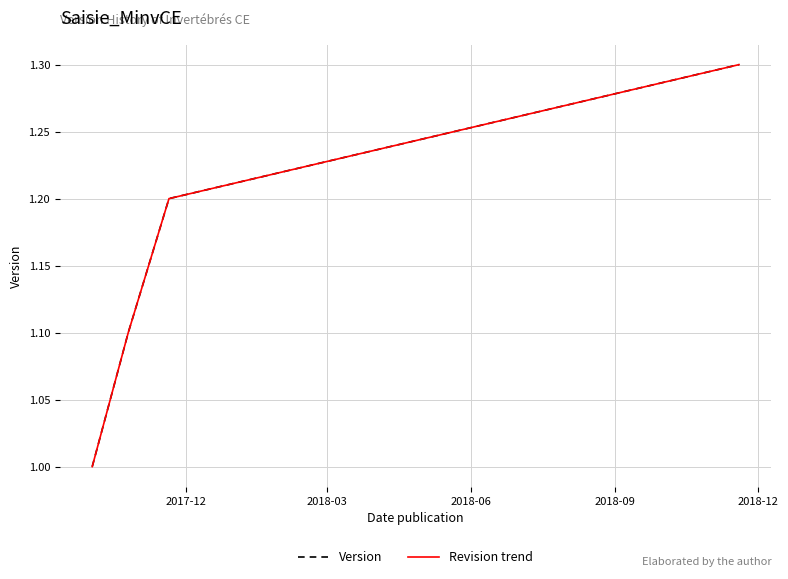

Is this an area chart (filled region under the line)?

No